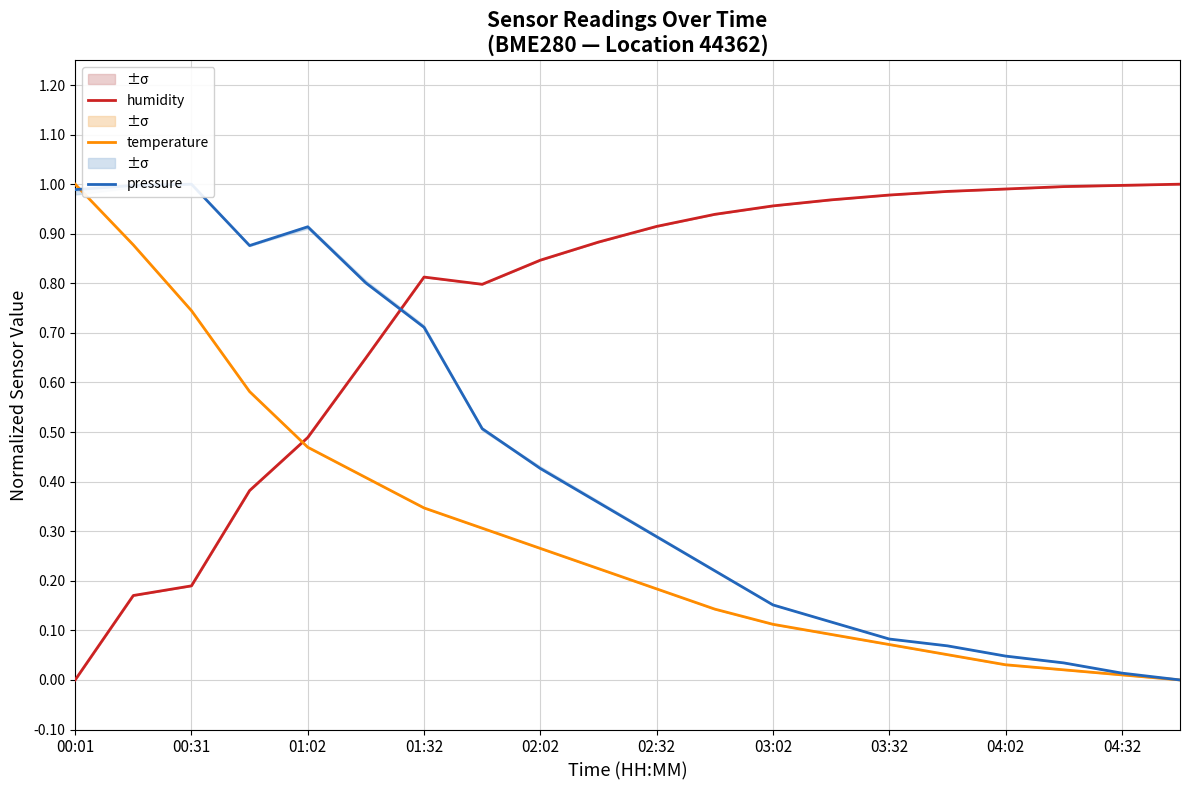

What is the value of the humidity point at the 19th from the left?

1.0